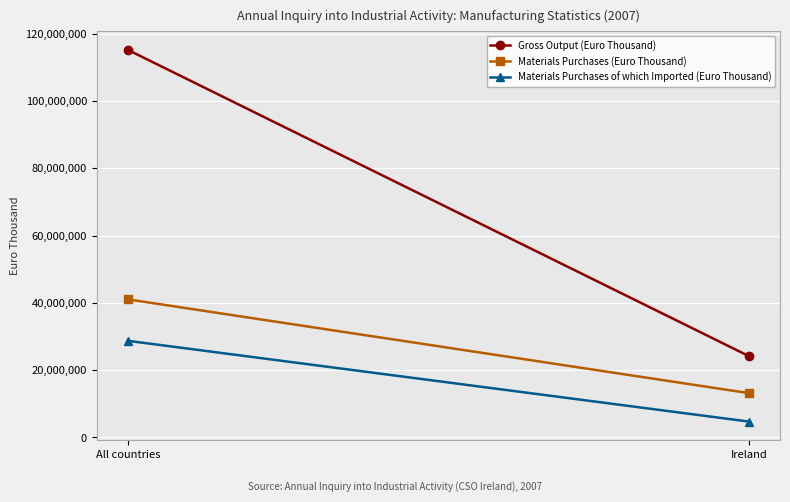

What is the average value of the Materials Purchases (Euro Thousand) series?

27111098